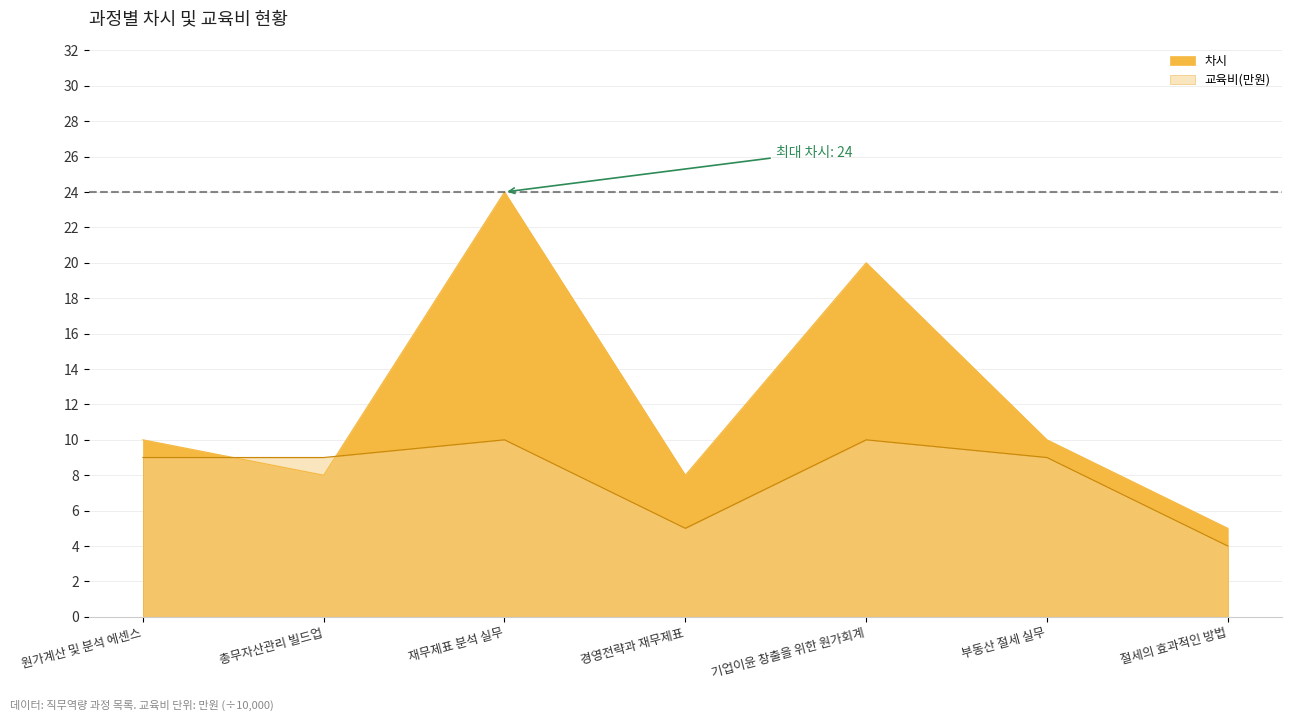

How many times do 차시 and 교육비(개별) cross each other?

2